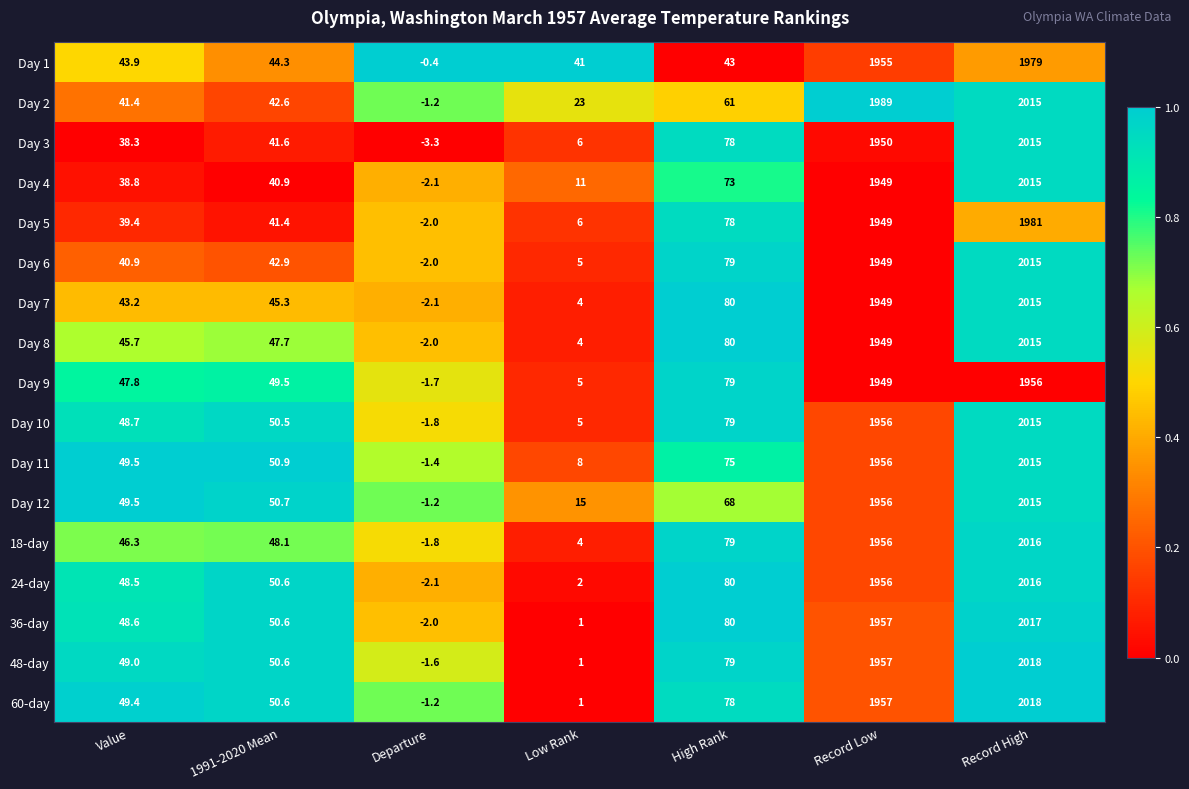

The value of Day 5 at 1991-2020 Mean is 41.4. True or false?

True